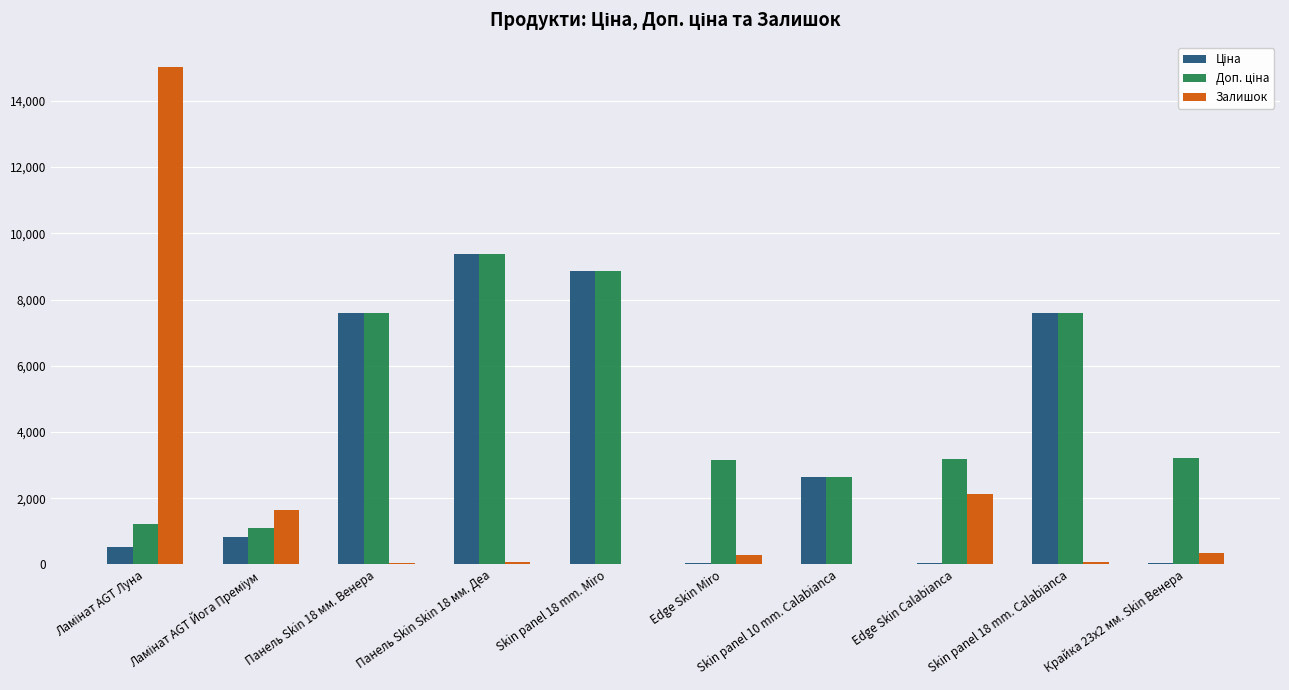

What is the sum of all Залишок values?

19672.0